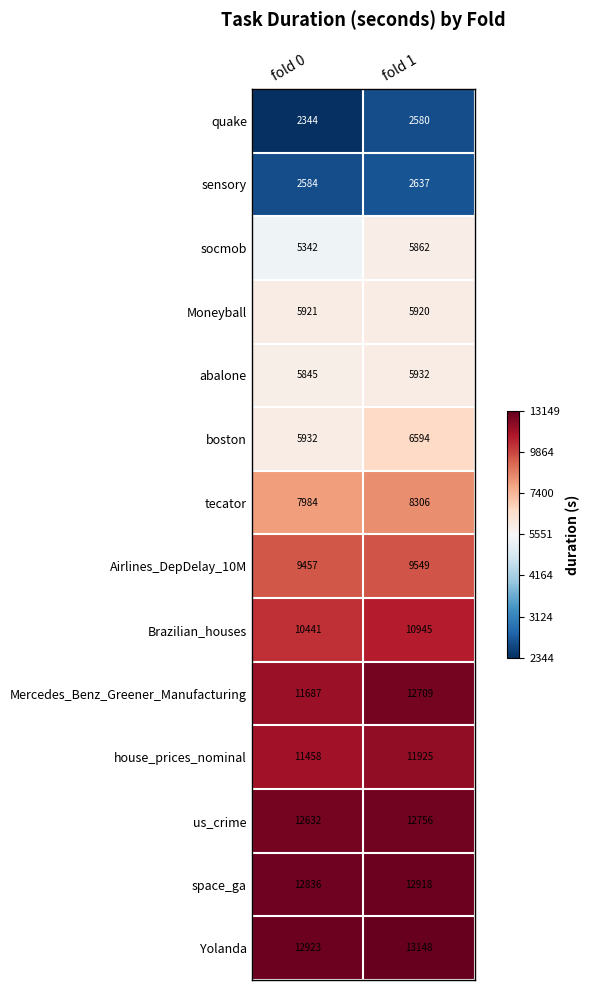

What is the greatest value displayed?

13148